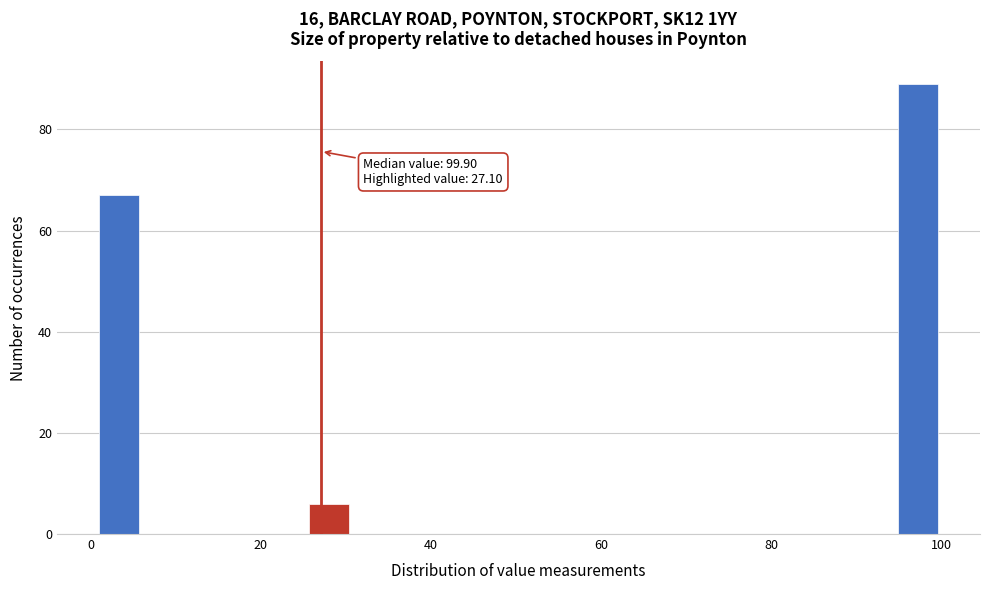

Read against the x-axis, roughly where is the centre of the tallest bar?

98